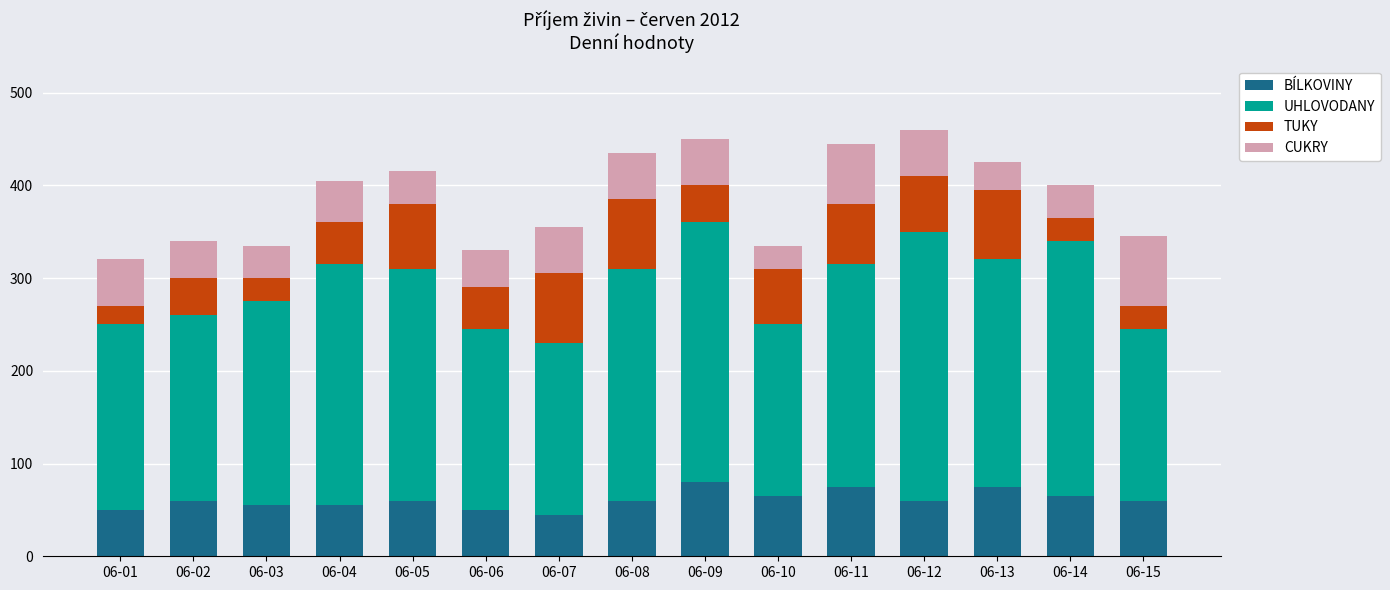

Count the number of categories in the chart.

15